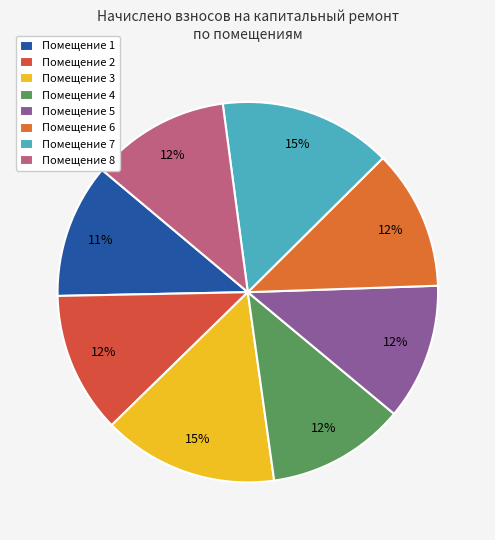

Rank the categories by value from lowest to highest.

1, 5, 4, 8, 6, 2, 7, 3